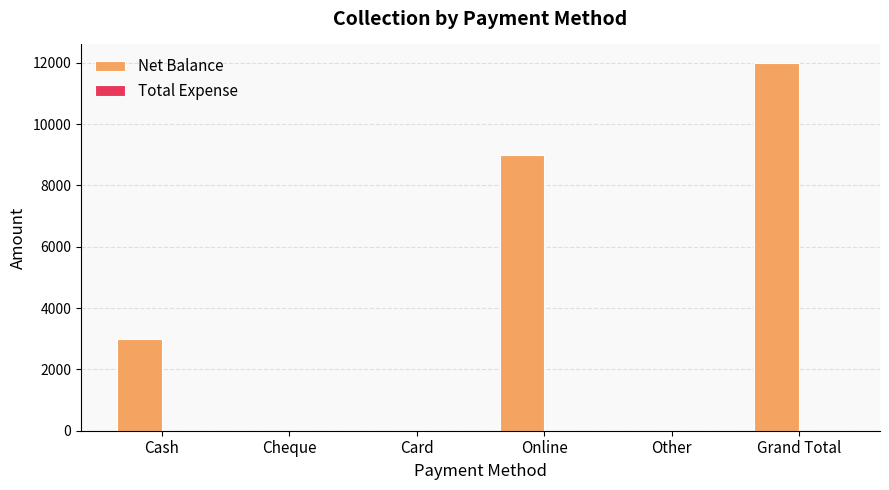

Which label corresponds to the largest value in the chart?

Grand Total